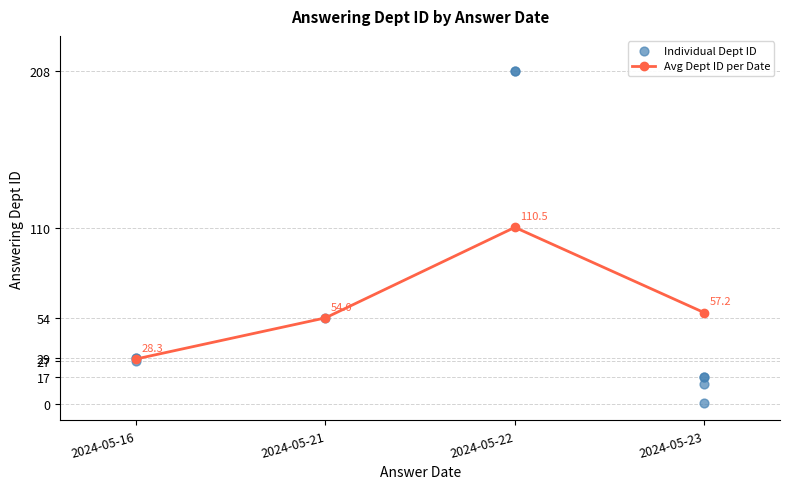

At which category does Avg Dept ID per Date reach its first local peak?

2024-05-22